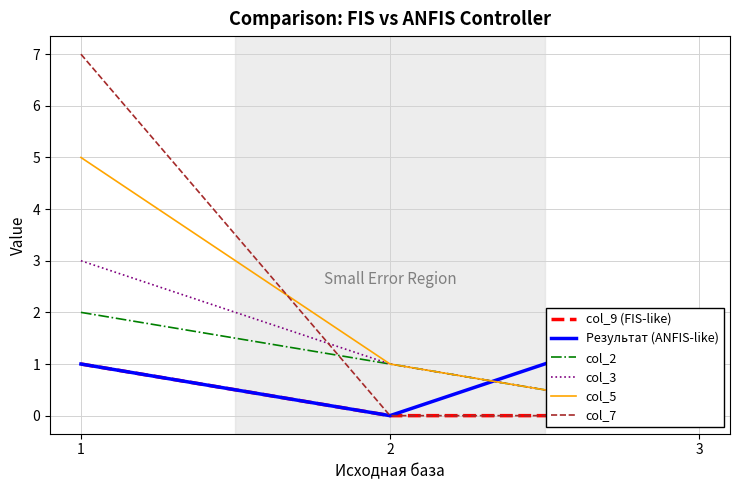

Which series changed the most between 1 and 2?

col_7